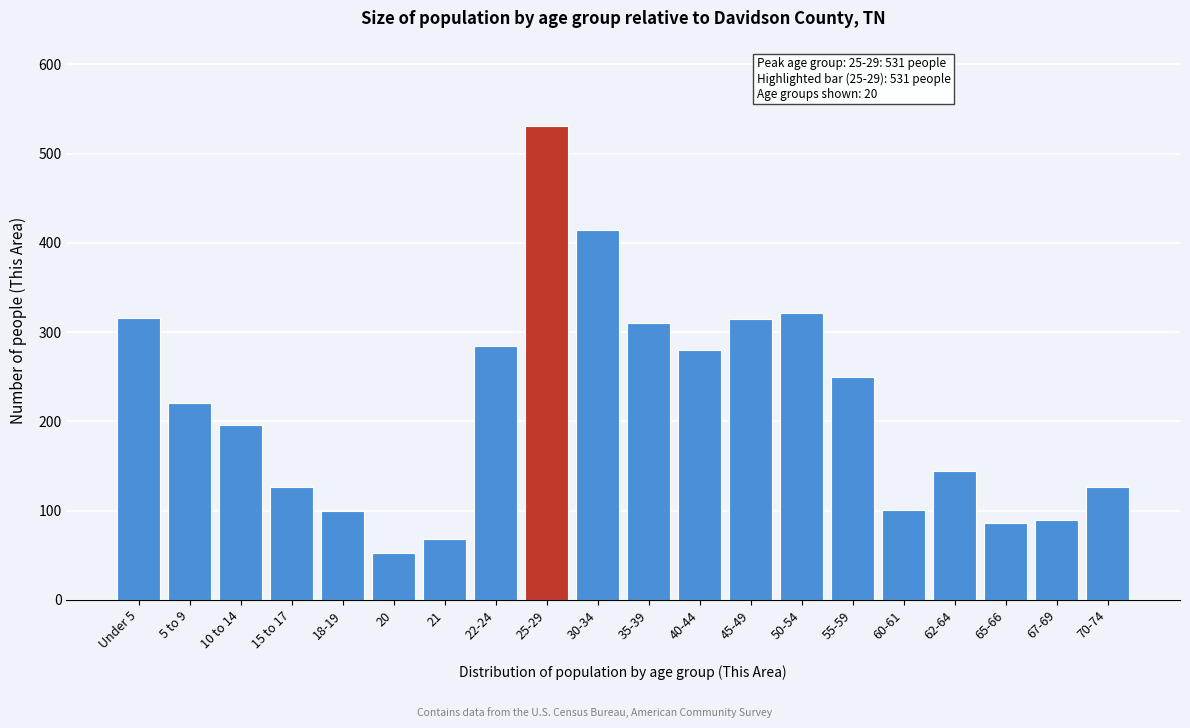

What is the change in value from 15 to 17 to 30-34?

+287